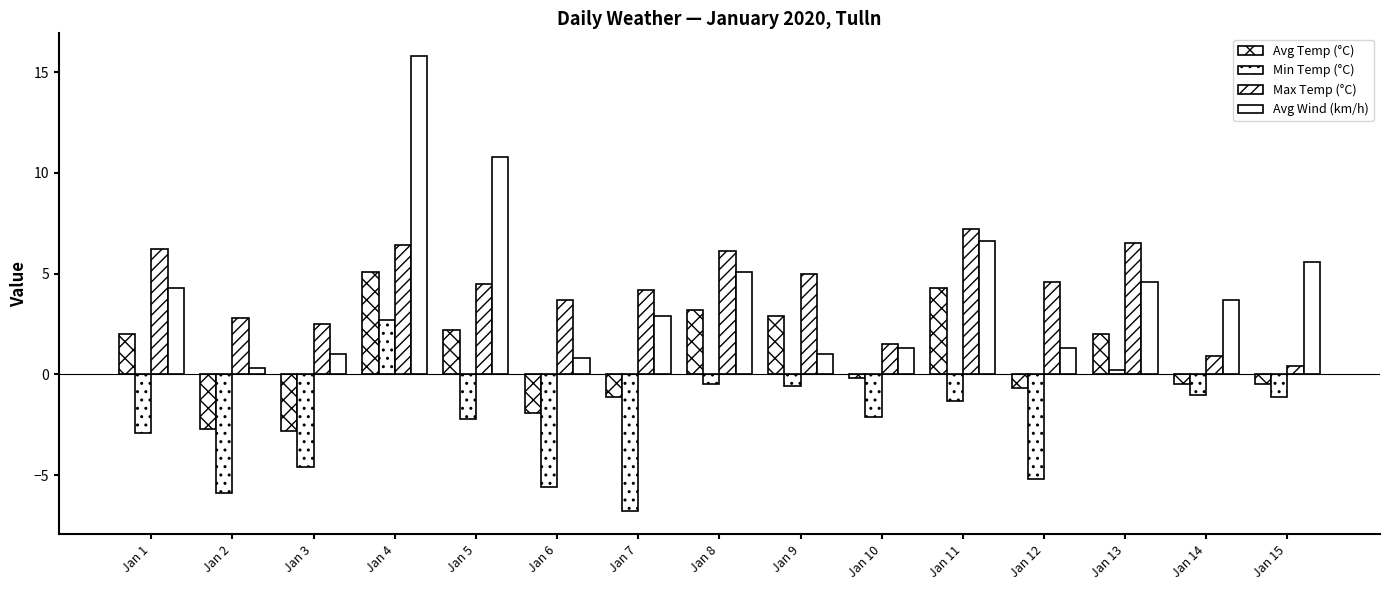

List the labels in order of Avg Wind (km/h) value, largest first.

Jan 4, Jan 5, Jan 11, Jan 15, Jan 8, Jan 13, Jan 1, Jan 14, Jan 7, Jan 10, Jan 12, Jan 3, Jan 9, Jan 6, Jan 2